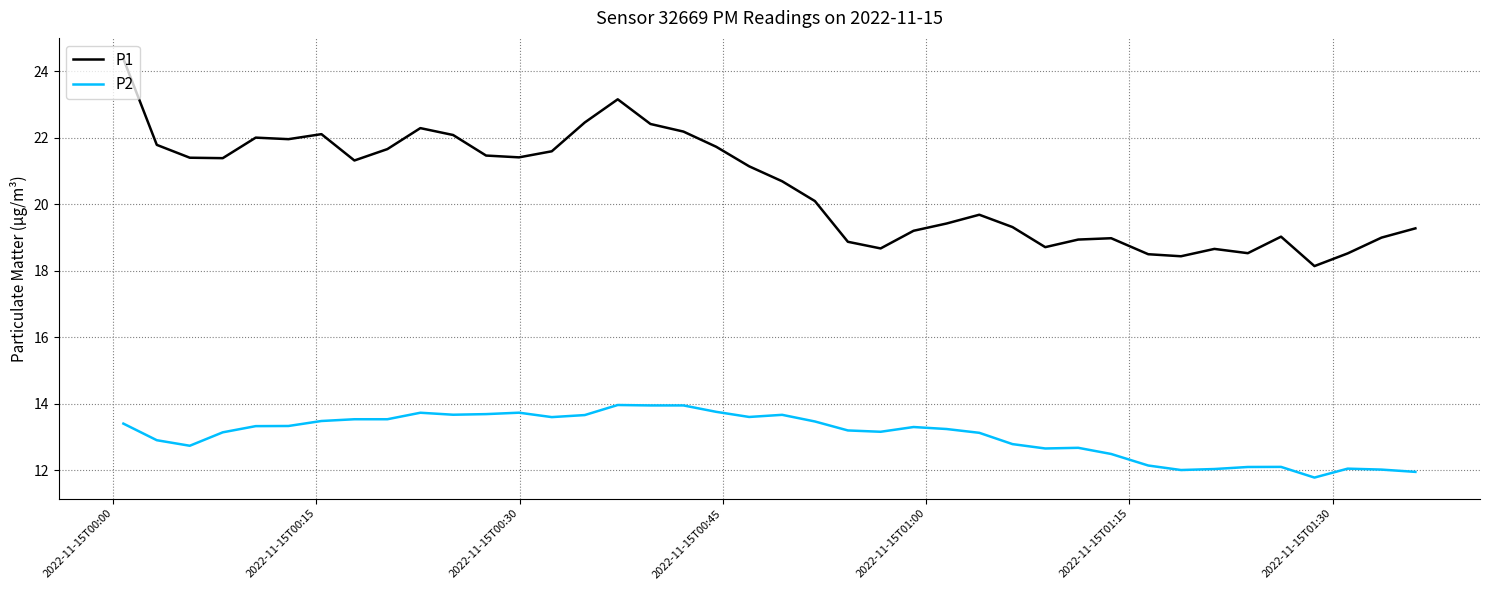

Which series has the largest range (max minus min)?

P1